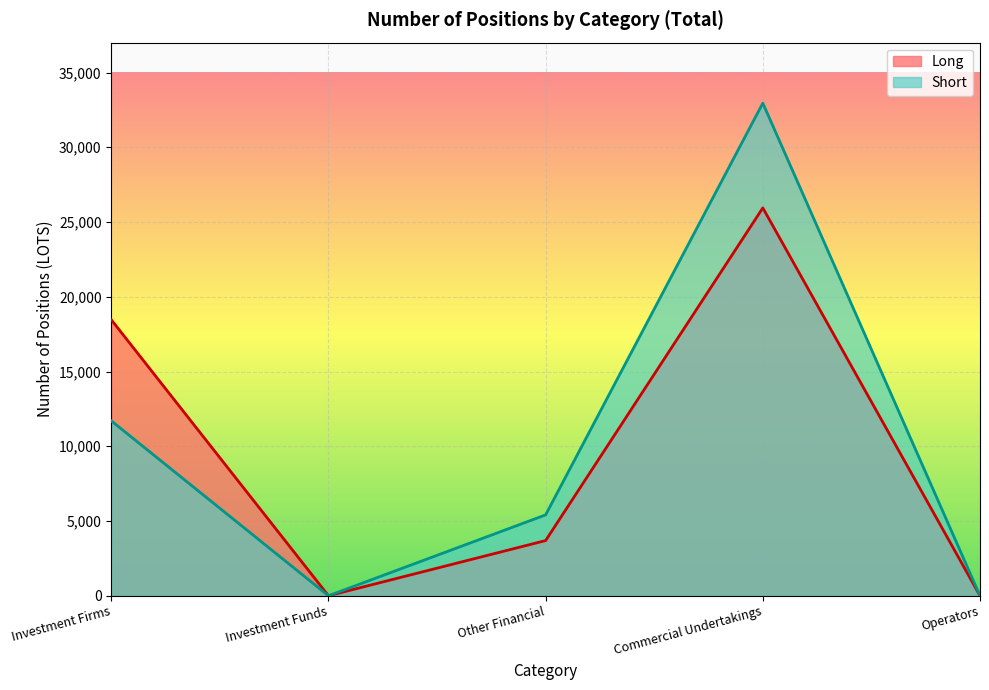

True or false: Long has more than 2 interior local peaks.

False